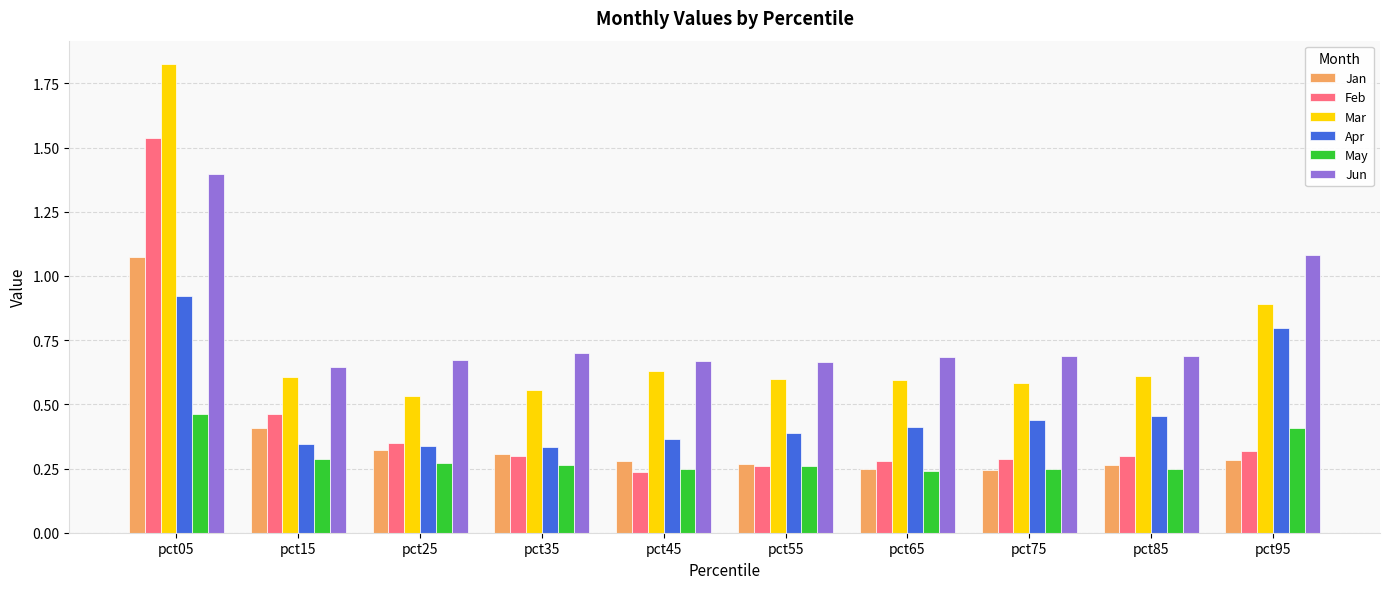

How many groups of bars are there?

10